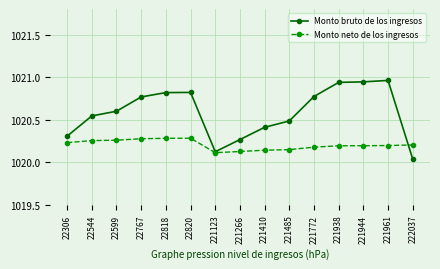

Does the chart have visible grid lines?

Yes